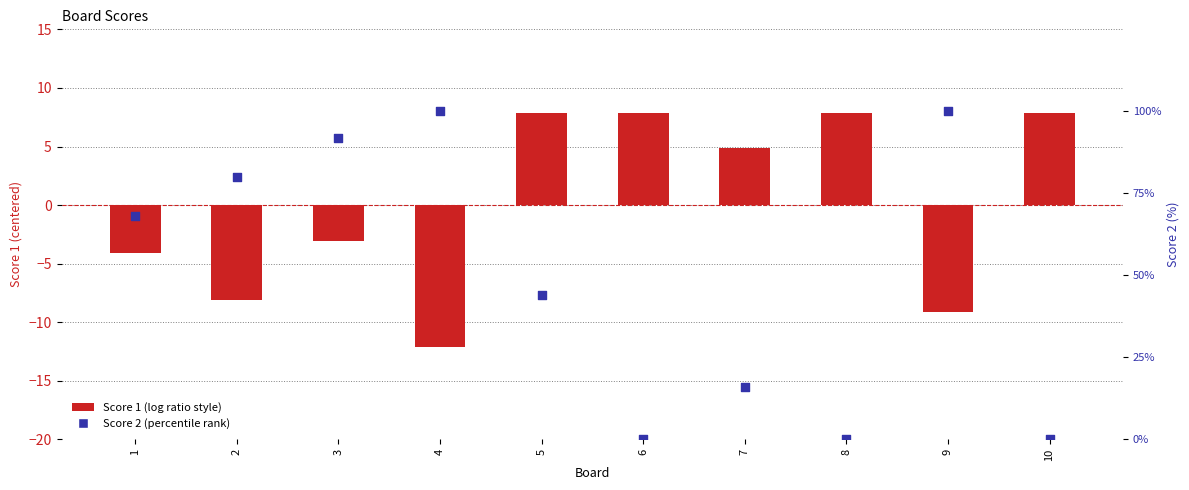

Which series has the largest total across all categories?

Score 2 (percentile)